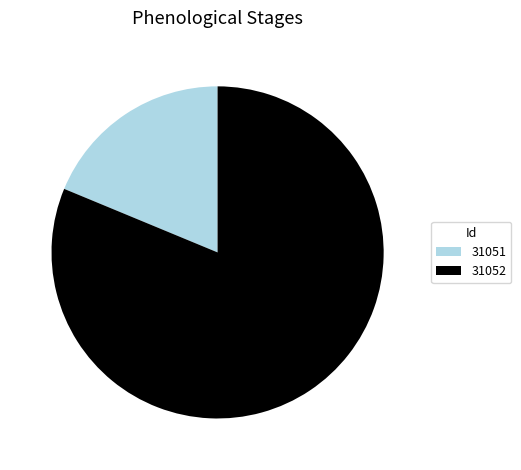

What is the largest slice in the pie chart?

31052